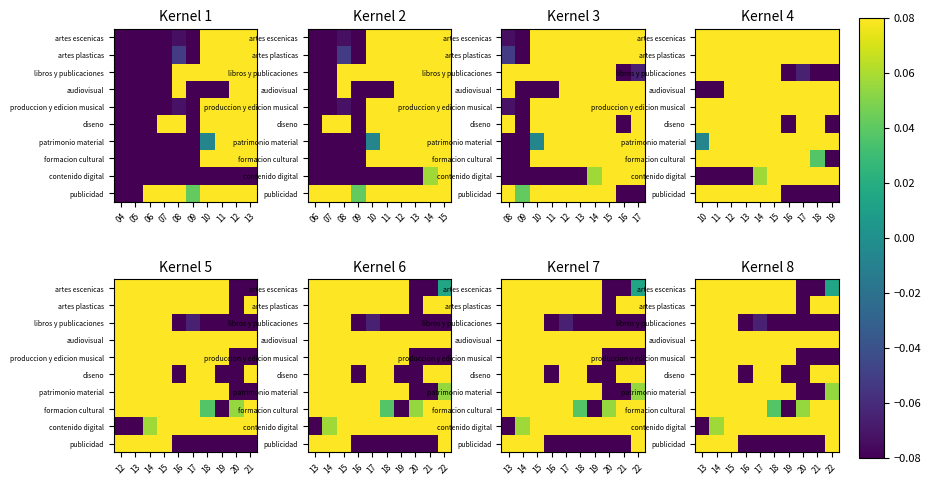

Which series changed the most between 13 and 14?

libros y publicaciones